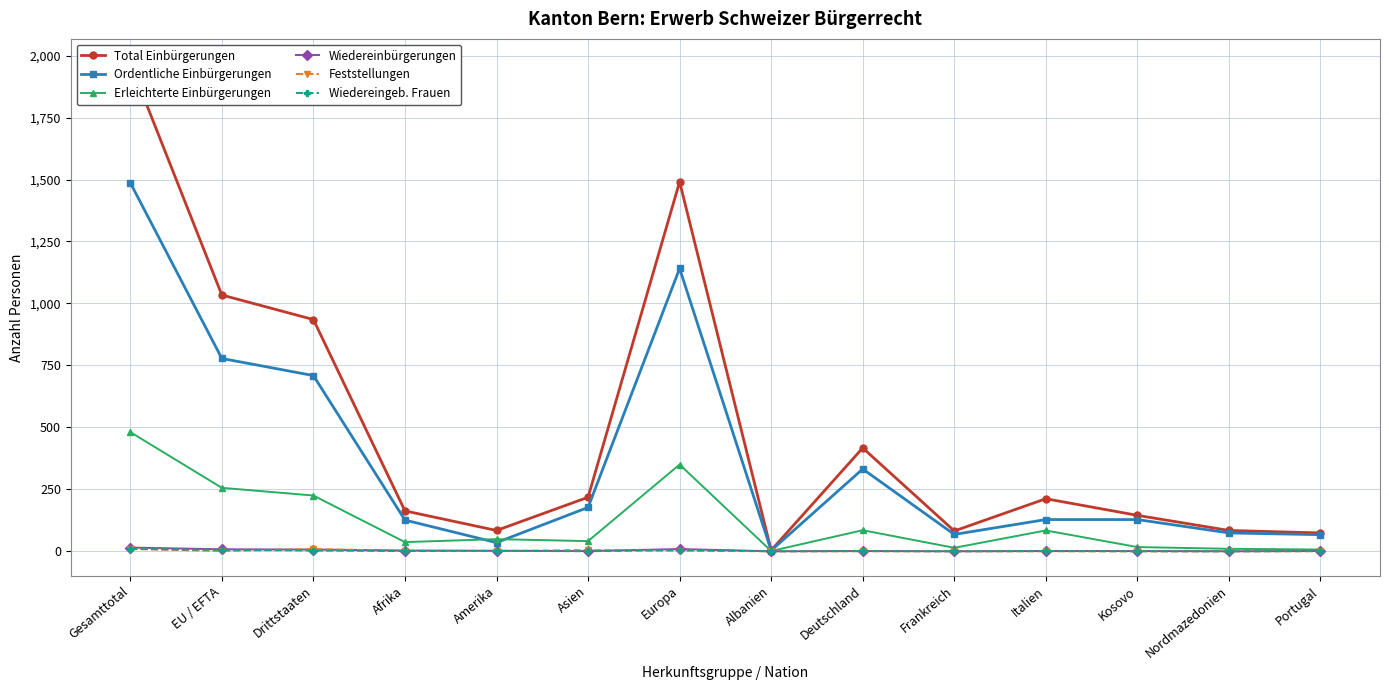

How many times do Feststellungen and Wiedereingeb. Frauen cross each other?

5